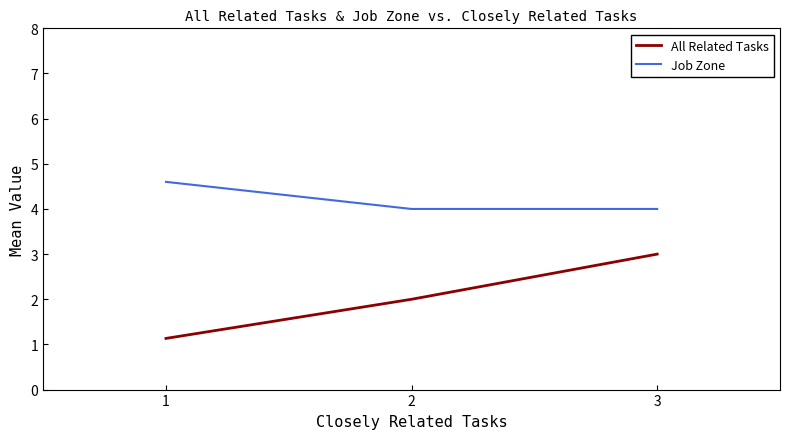

True or false: Job Zone has a value of 4.0 at 2.

True